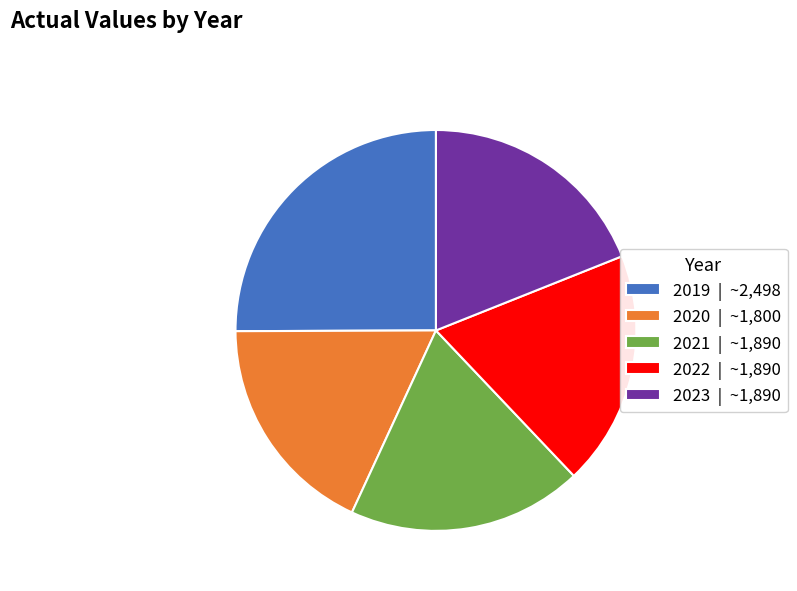

Count the number of slices in the pie.

5